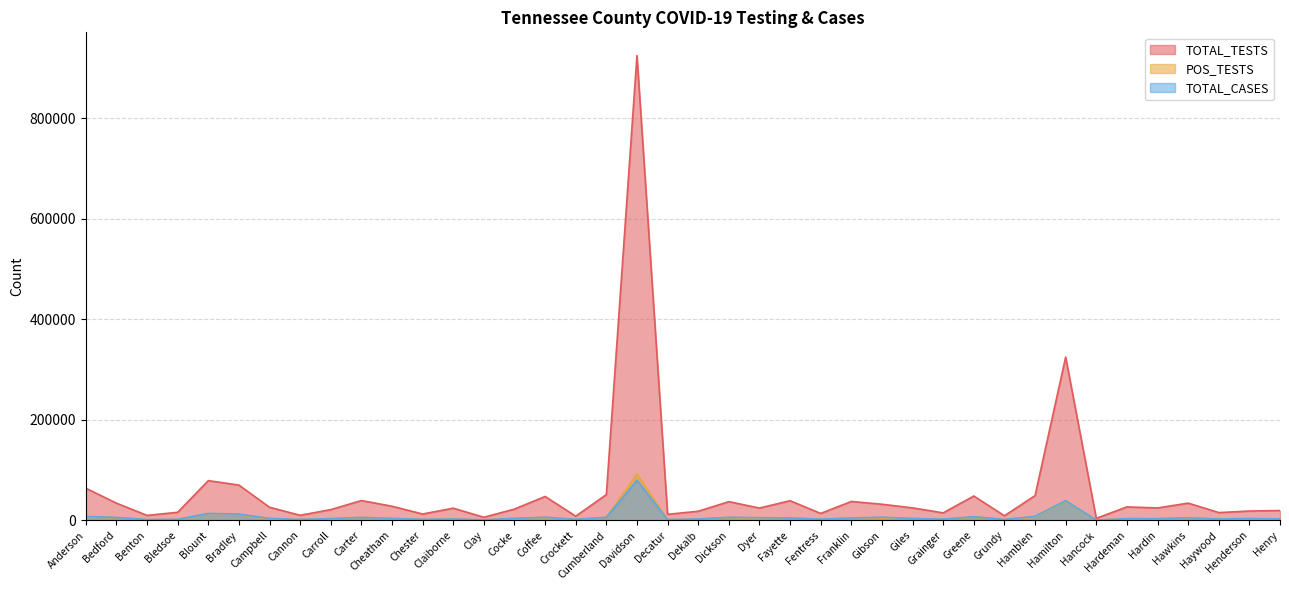

Rank the series at Haywood from lowest to highest value.

POS_TESTS, TOTAL_CASES, TOTAL_TESTS